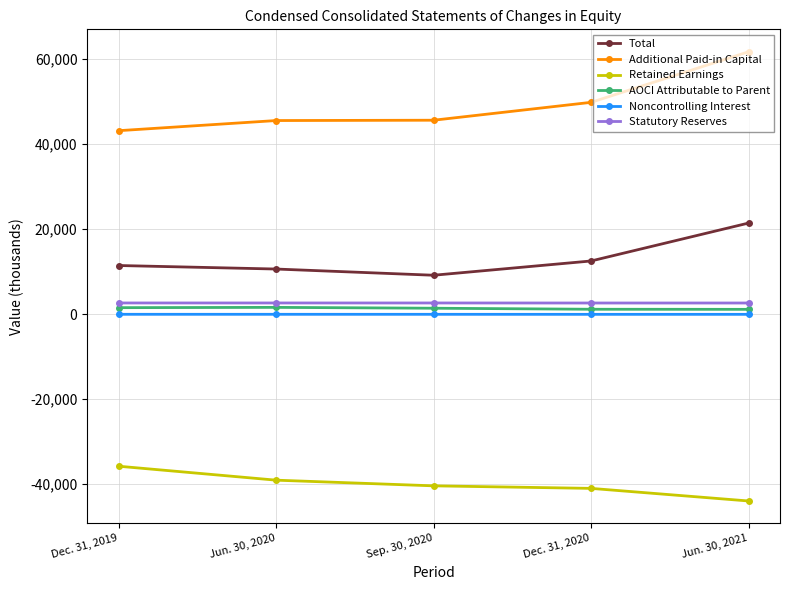

The Statutory Reserves series shows 2607 at Dec. 31, 2019. True or false?

True